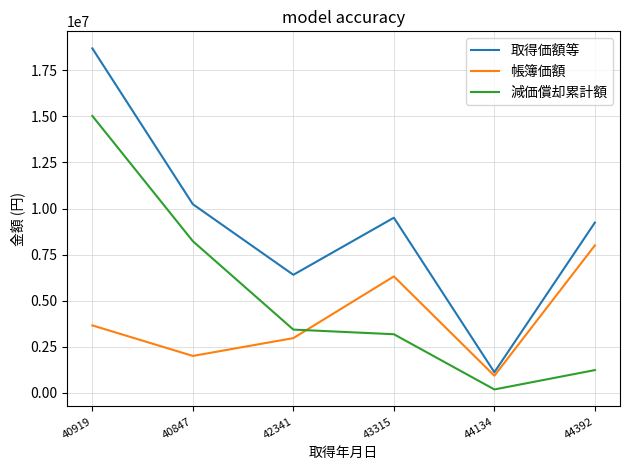

Rank the series at 44392 from highest to lowest value.

取得価額等, 帳簿価額, 減価償却累計額